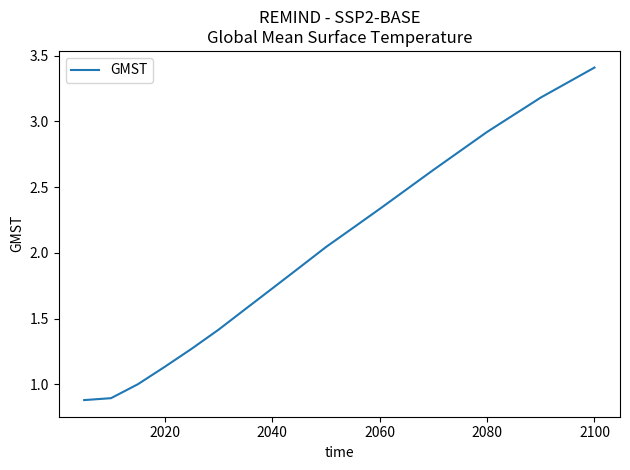

What is the greatest value displayed?

3.4